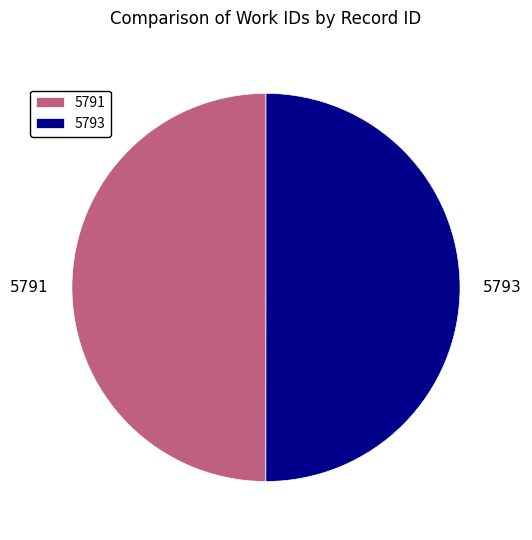

Combined, do 5793 and 5791 account for over 50%?

Yes